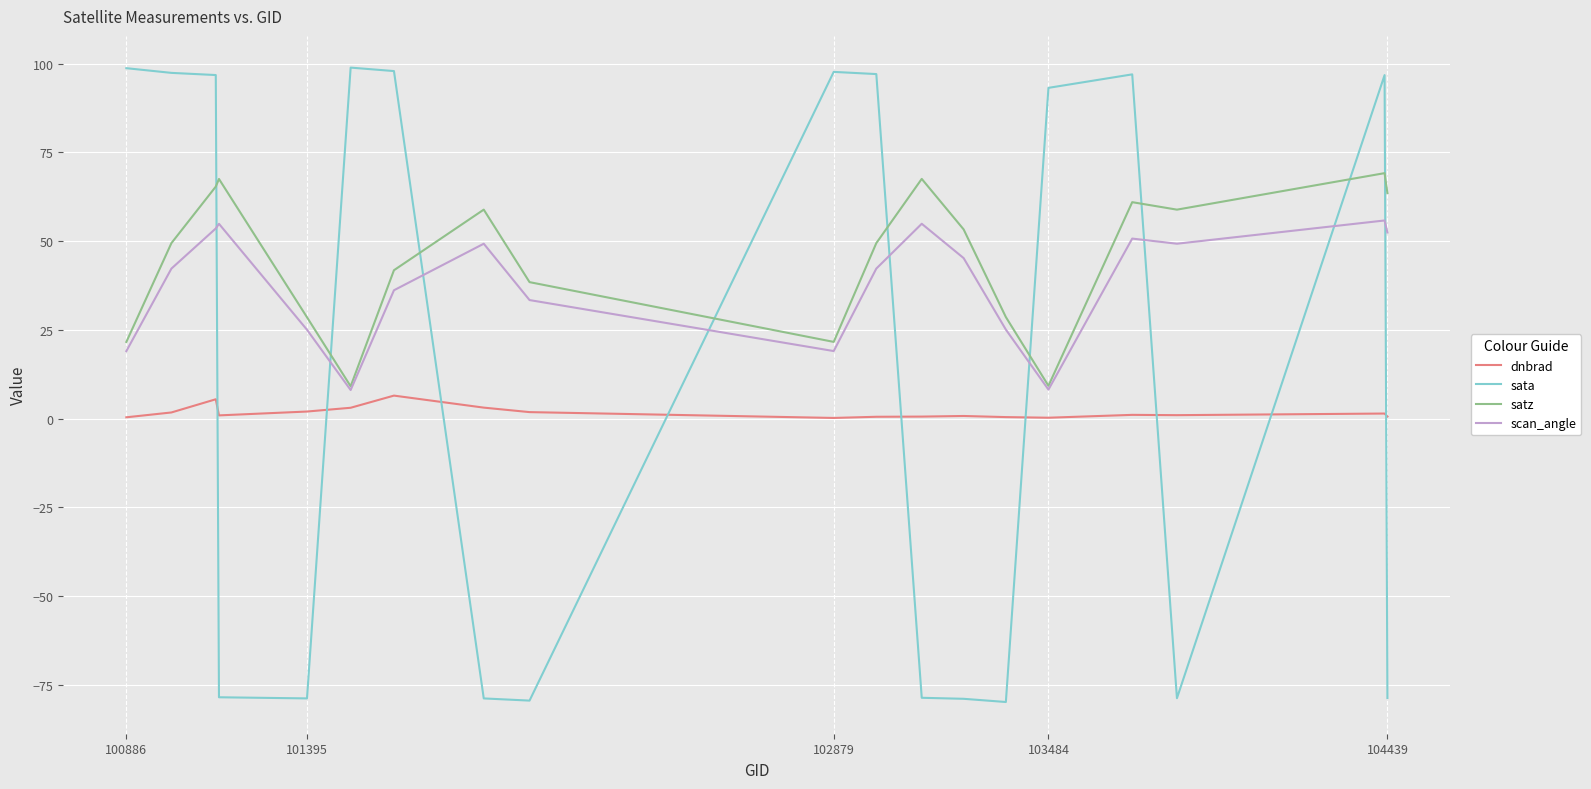

Which series has the largest range (max minus min)?

sata